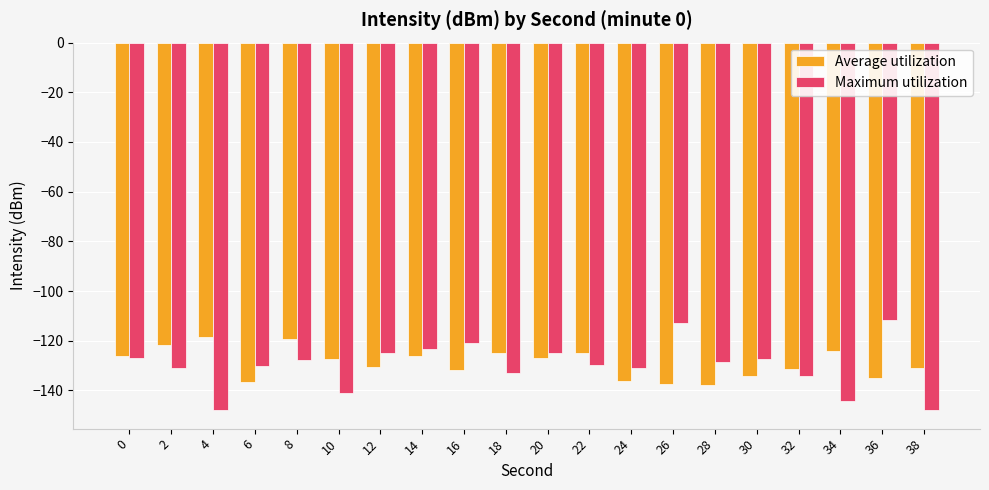

Is the value of Average utilization at 16 greater than the value of Maximum utilization at 28?

No